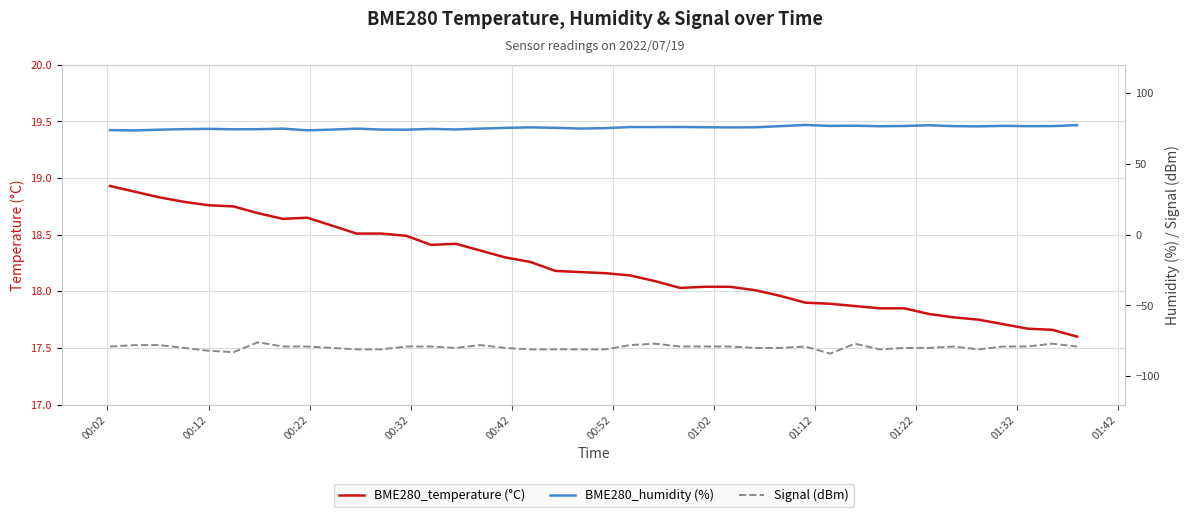

Which series has the largest total across all categories?

BME280_humidity (%)